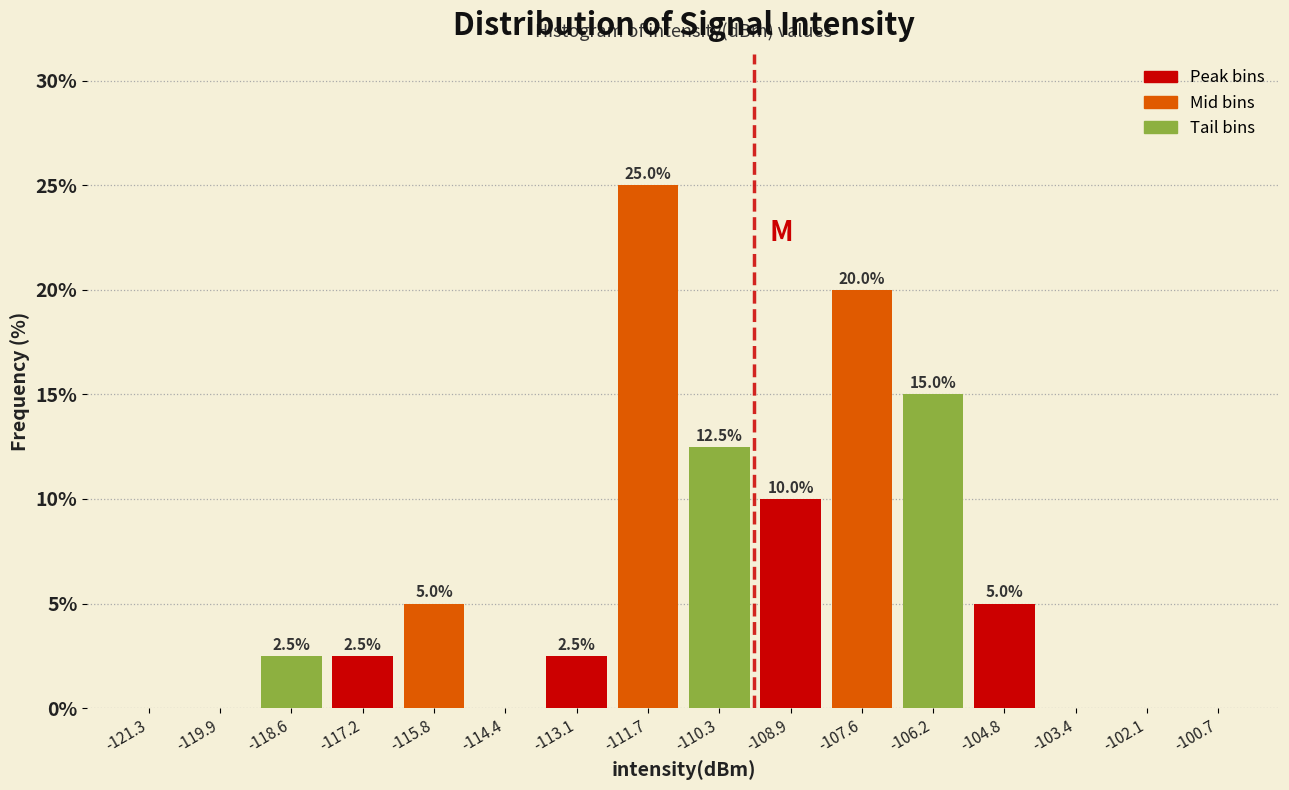

Over which range of the x-axis is the bar tallest?

-112.4 to -111.0